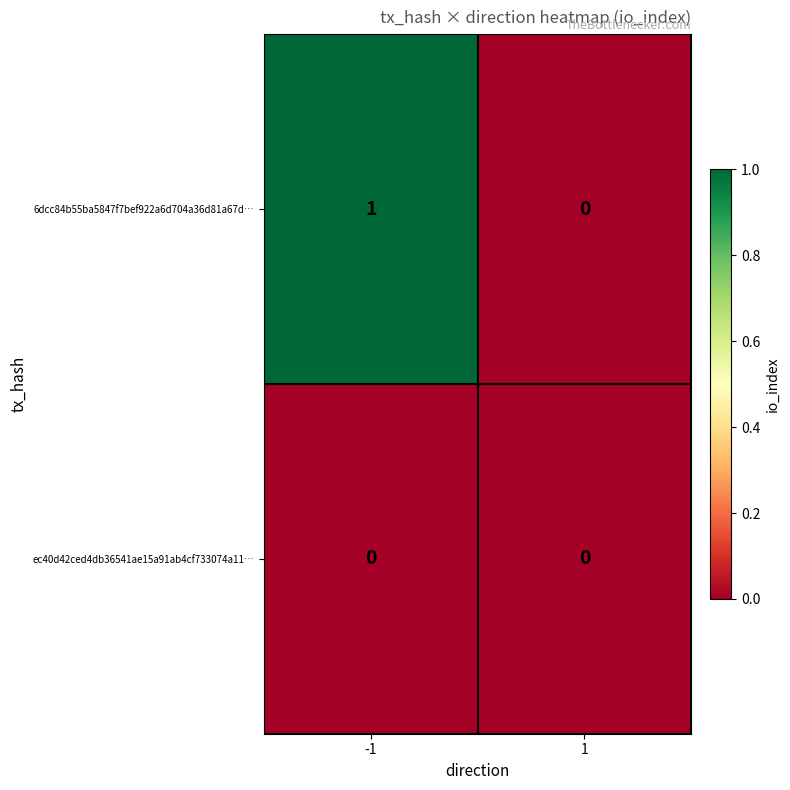

Which series has the largest total across all categories?

6dcc84b55ba5847f7bef922a6d704a36d81a67d…